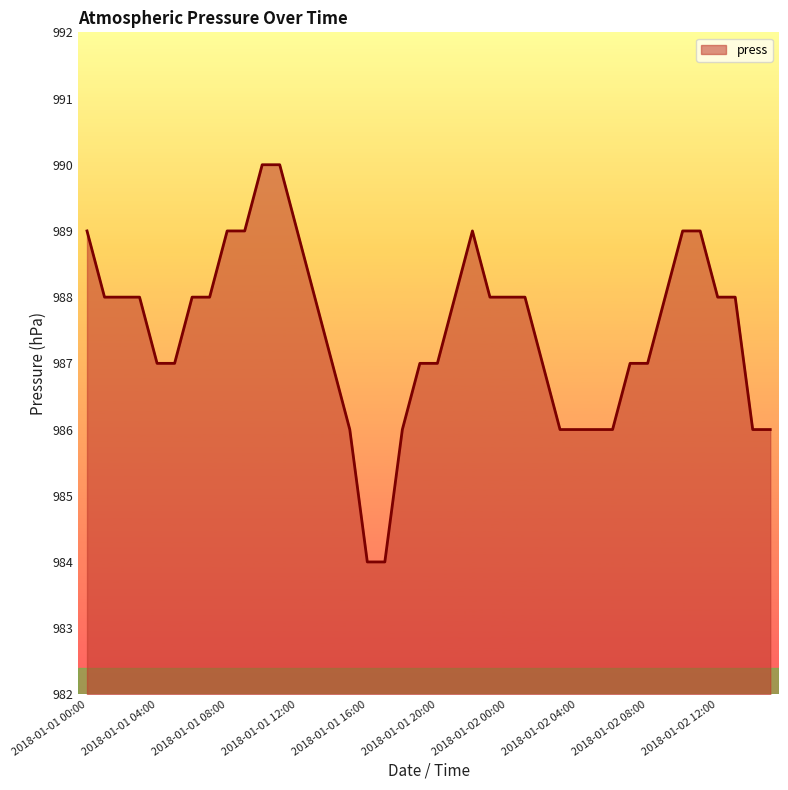

What is the maximum value shown in the chart?

990